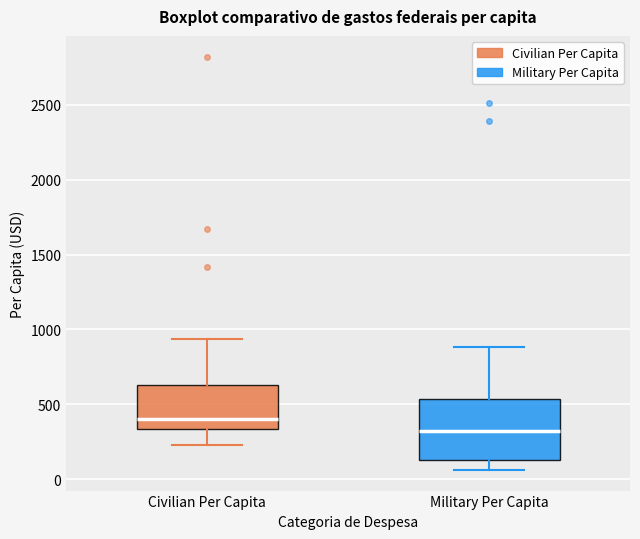

Comparing the boxes themselves (not the whiskers), which one is the tallest?

Military Per Capita